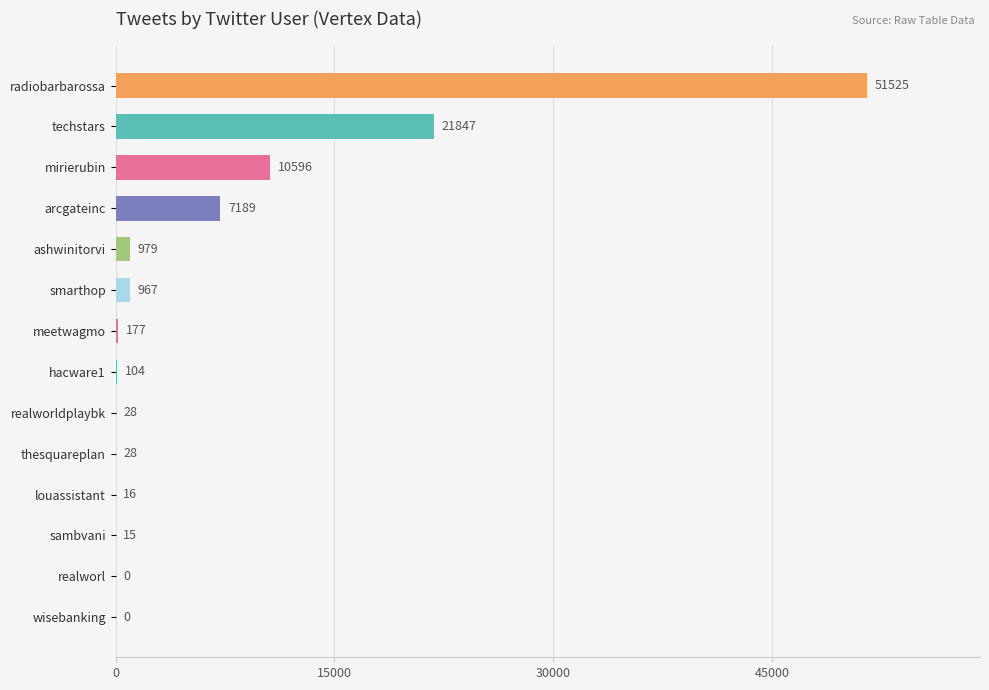

Where is the data nearest to the value 25762?

techstars